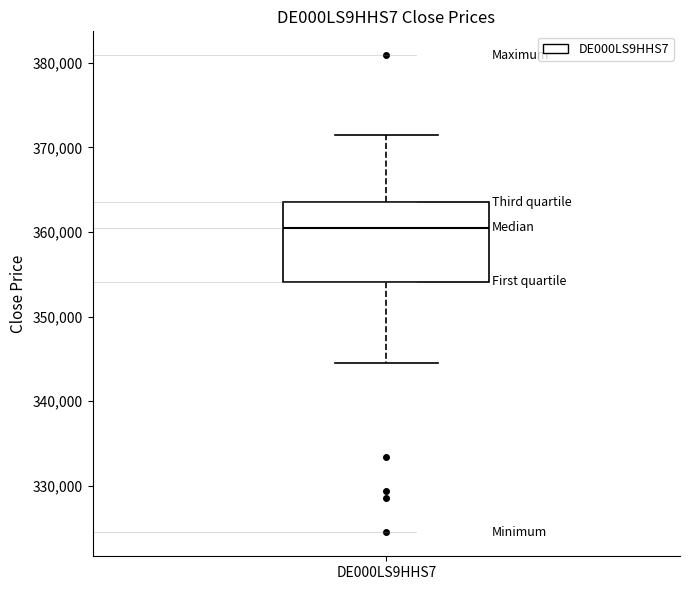

Read this box plot against the y-axis: the position of the median line, the range covered by the box, and the ends of both whiskers. The values are not printed on the chart, so give them approximately, as read against the axis.

median 361000, box 354000 to 364000, whiskers 345000 to 372000